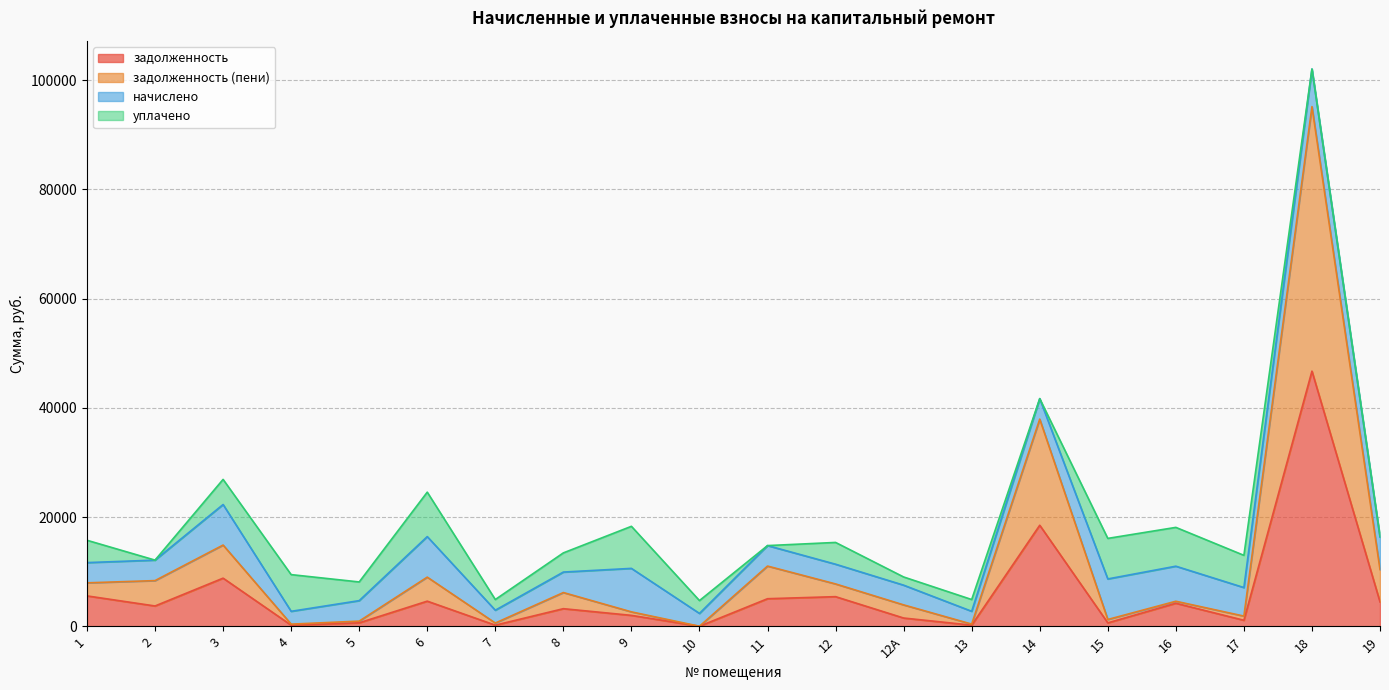

At which category is the sum across all series the highest?

18